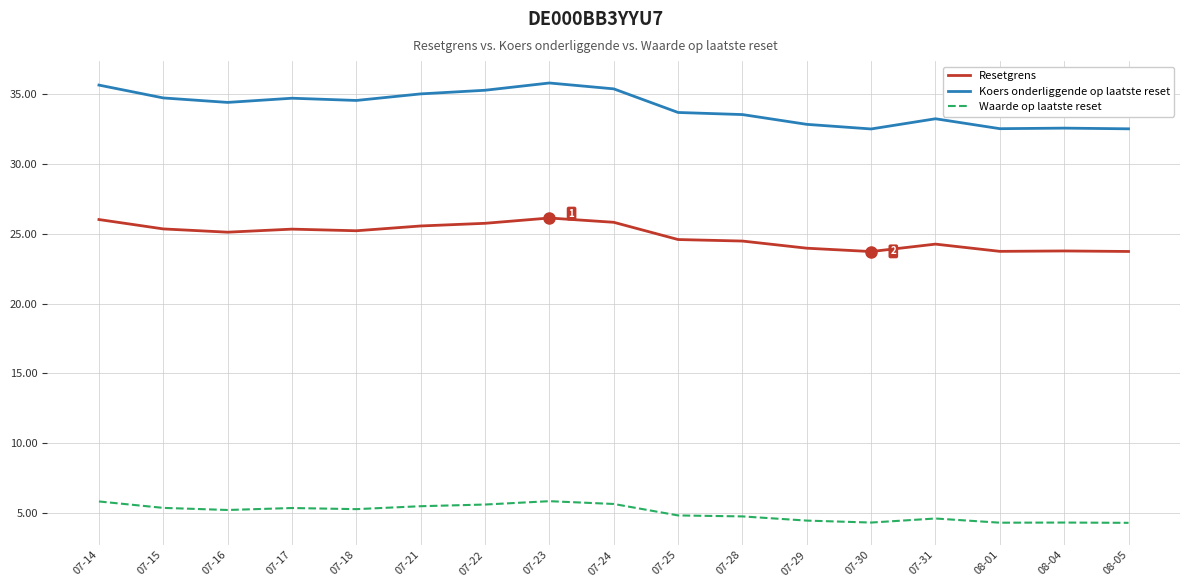

What is the spread (max minus min) of values at 07-23?

29.9